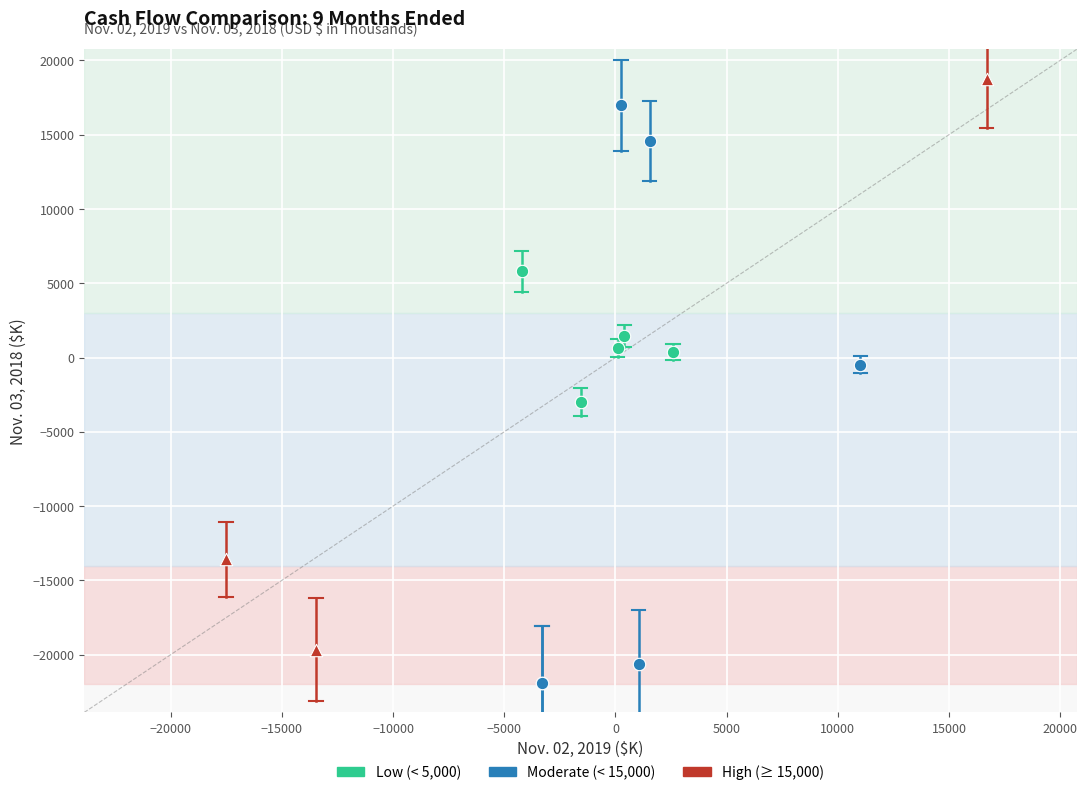

Which series contains the lowest Y value?

Moderate (< 15,000)